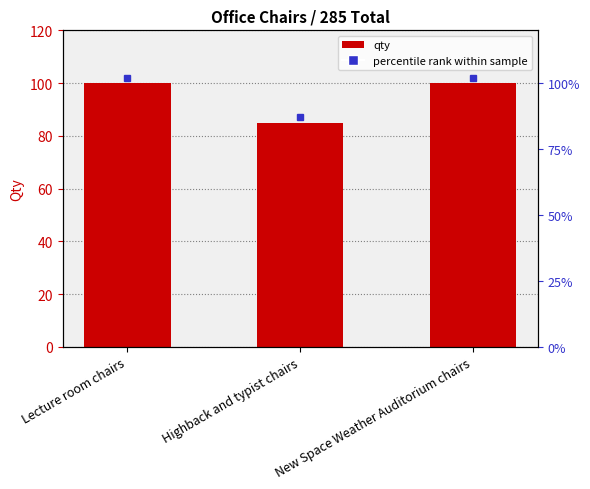

What is the ratio of the value at Highback and typist chairs to the value at Lecture room chairs?

0.8